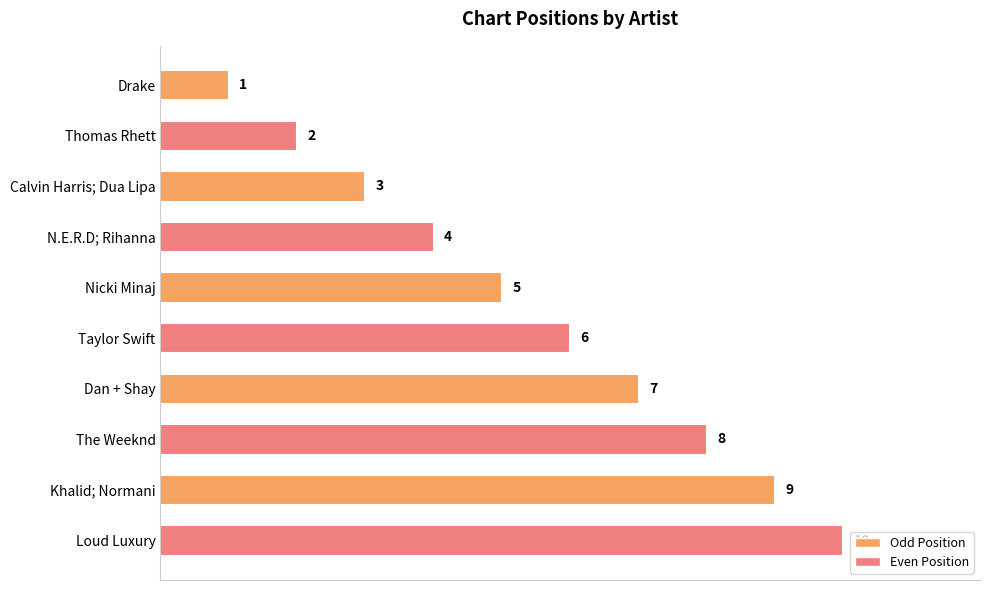

How many values are between 3 and 8?

6